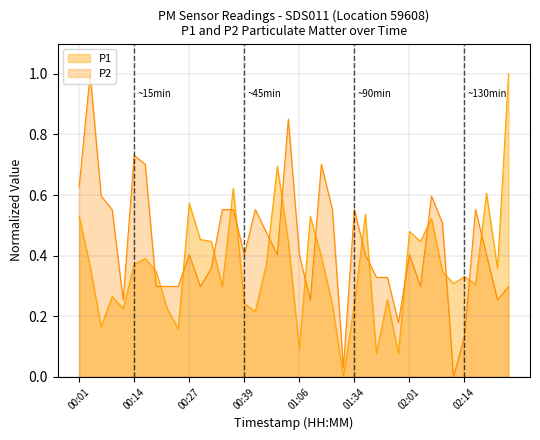

How many data points in P2 are above 0?

39